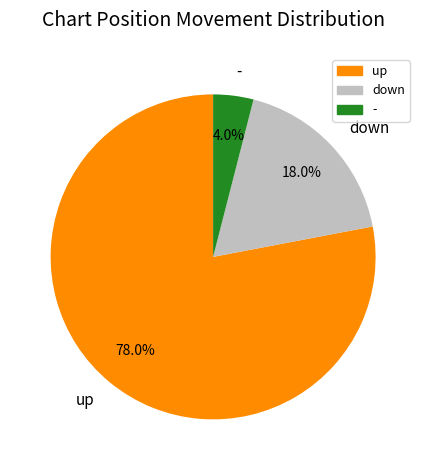

To the nearest percent, what is the difference between the largest and smallest slice percentages?

74%